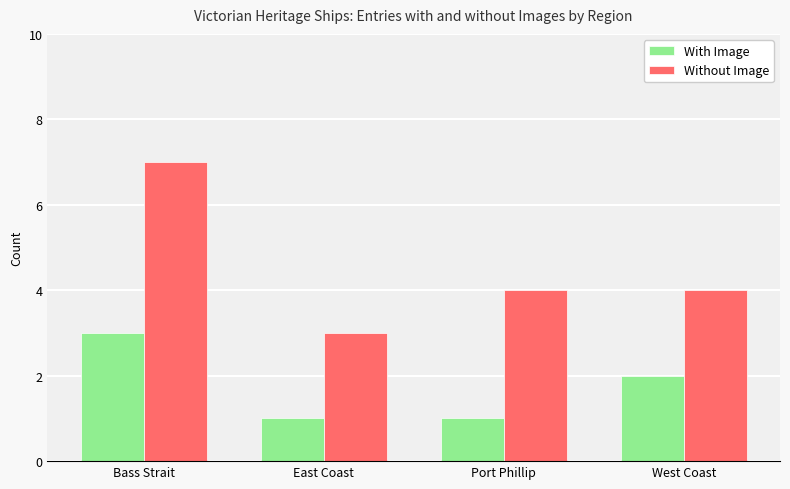

What is the sum of the Without Image values at Port Phillip and East Coast?

7